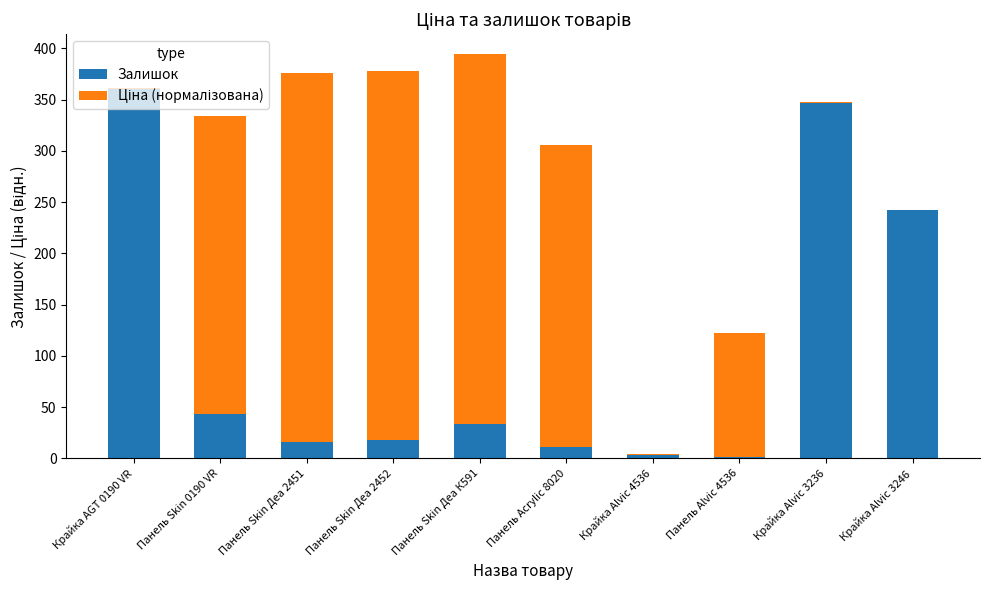

What is the total value across all series at Крайка Alvic 3236?

347.6